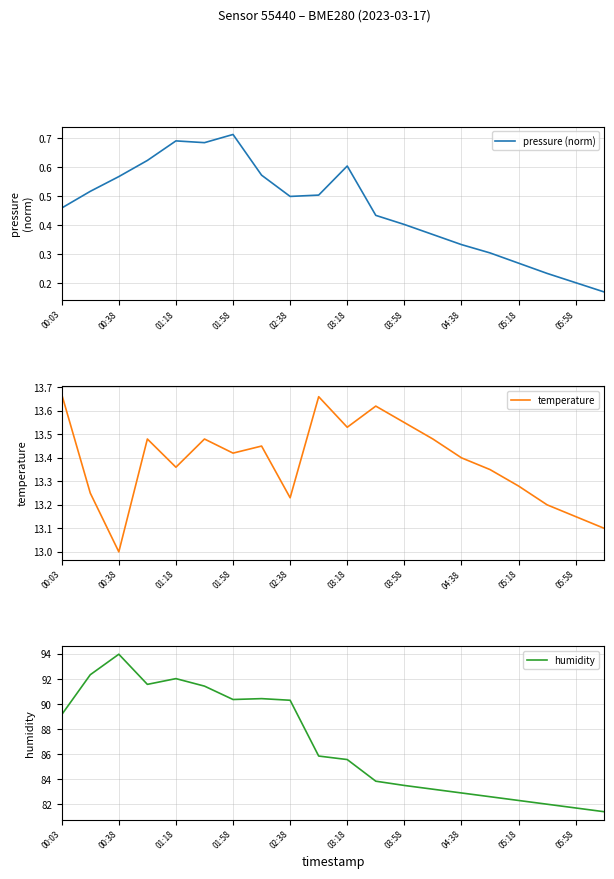

True or false: pressure (norm) has a value of 0.4 at 03:58.

True